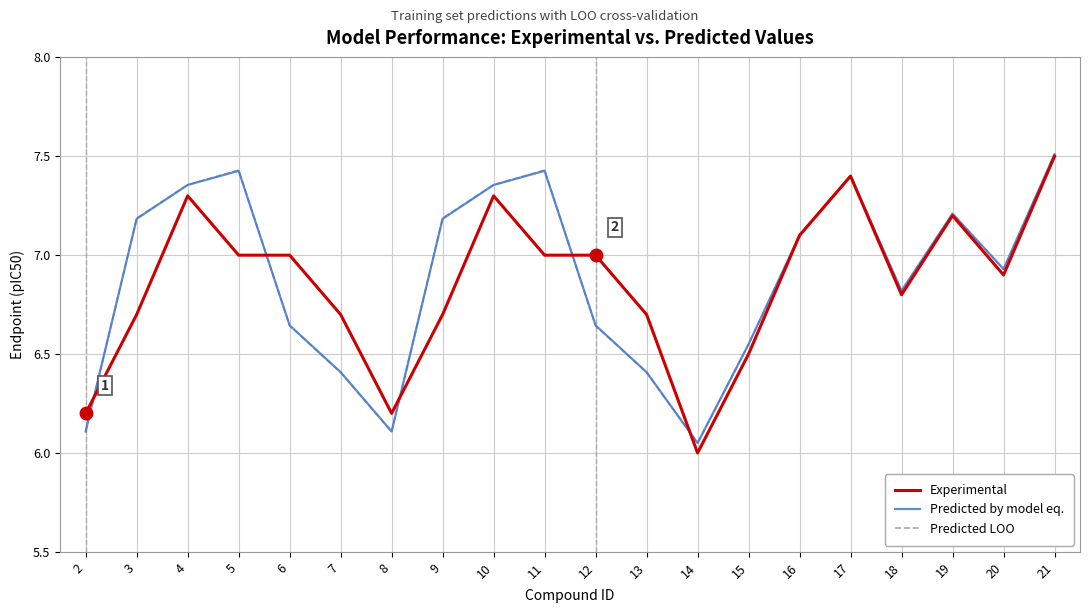

Which series changed the most between 4 and 7?

Predicted LOO